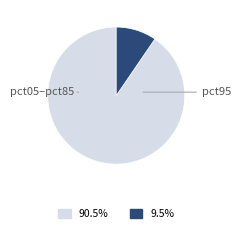

Does any single category account for the majority?

Yes